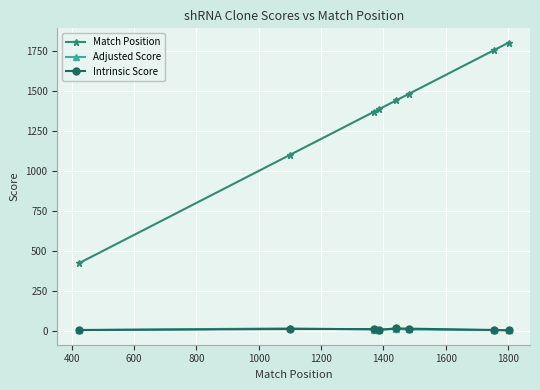

What is the value of the Match Position point at the 3rd from the left?

1371.0